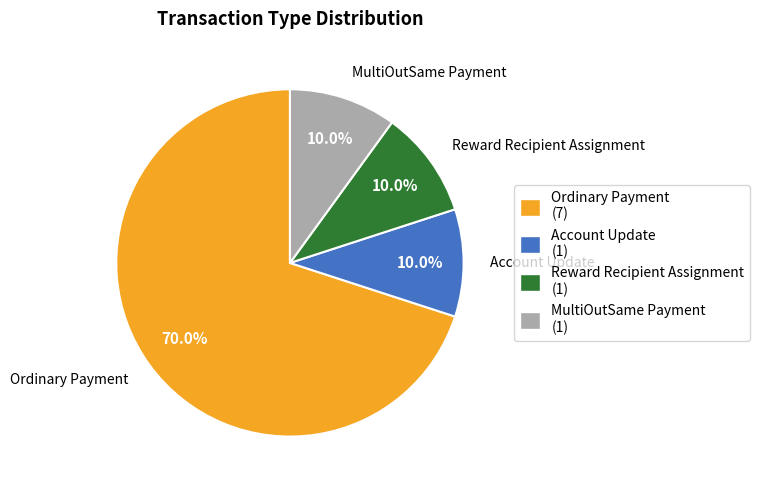

Does Reward Recipient Assignment represent more than half of the total?

No